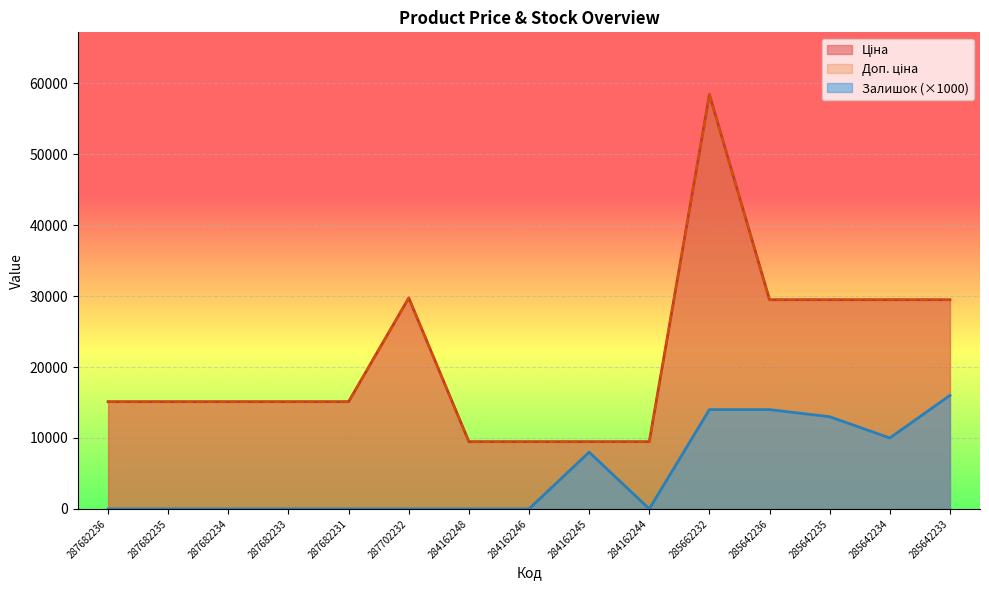

What is the value of the Доп. ціна point at the 9th from the left?

9480.1